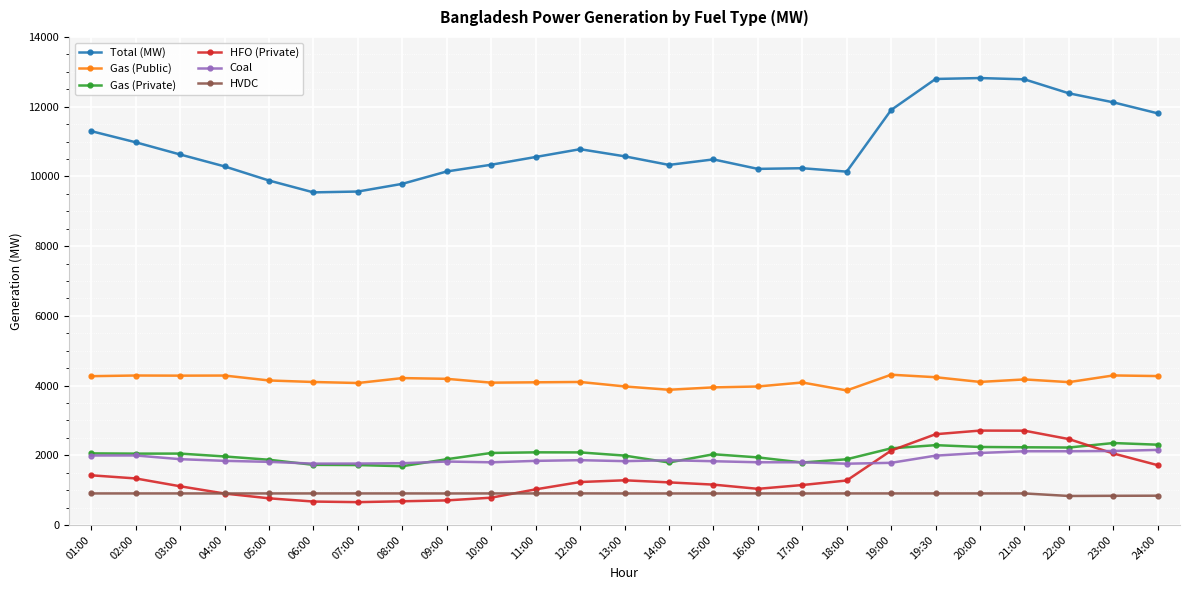

What are all the series names shown in the legend?

Total (MW), Gas (Public), Gas (Private), HFO (Private), Coal, HVDC